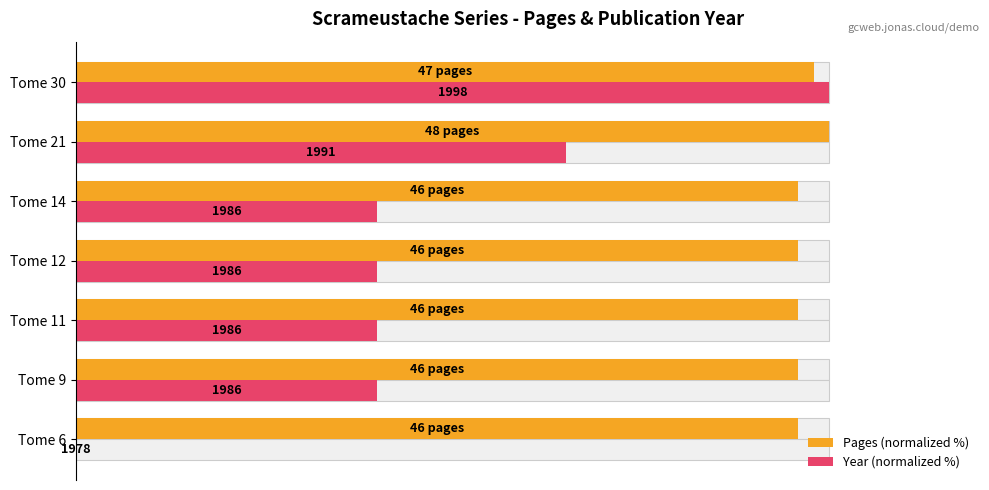

What are all the series names shown in the legend?

Pages (normalized %), Year (normalized %)